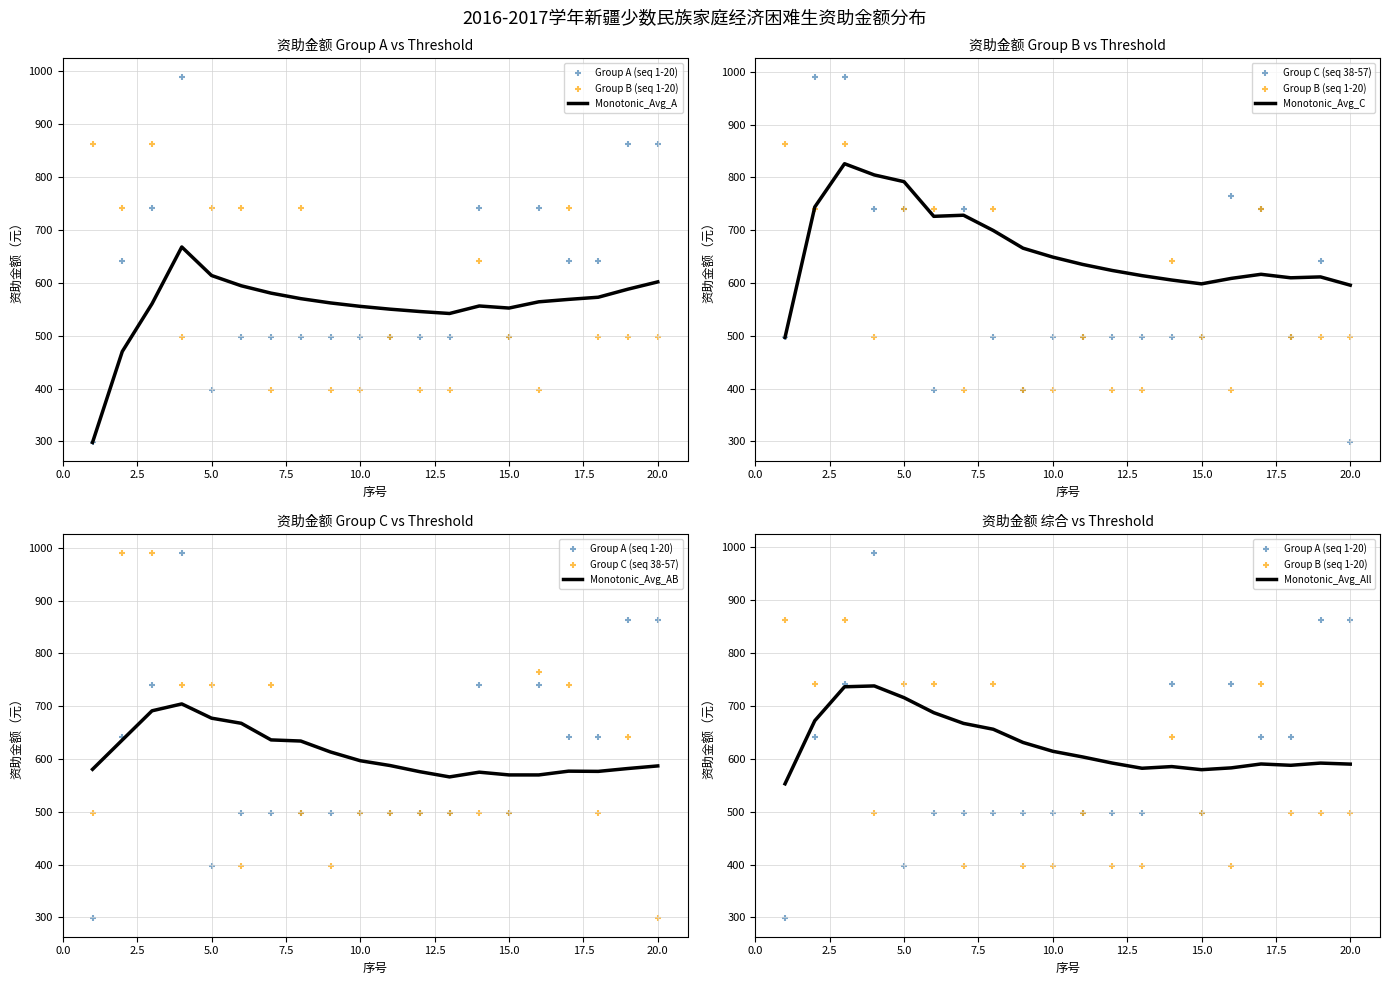

What is the lowest value of the Monotonic_Avg_A series?

298.0